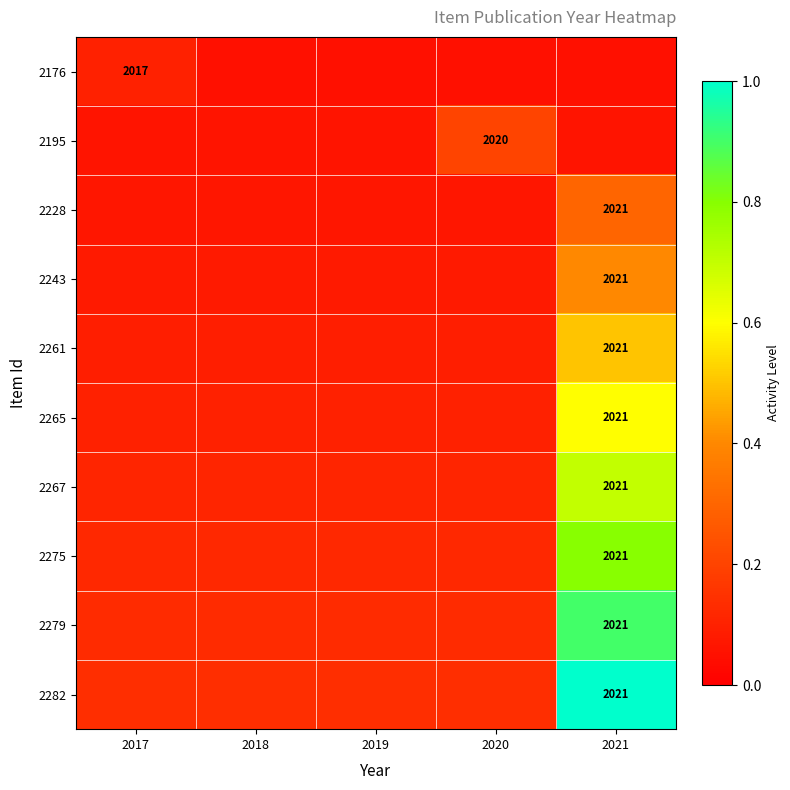

The value of 2279 at 2017 is 0.1. True or false?

True